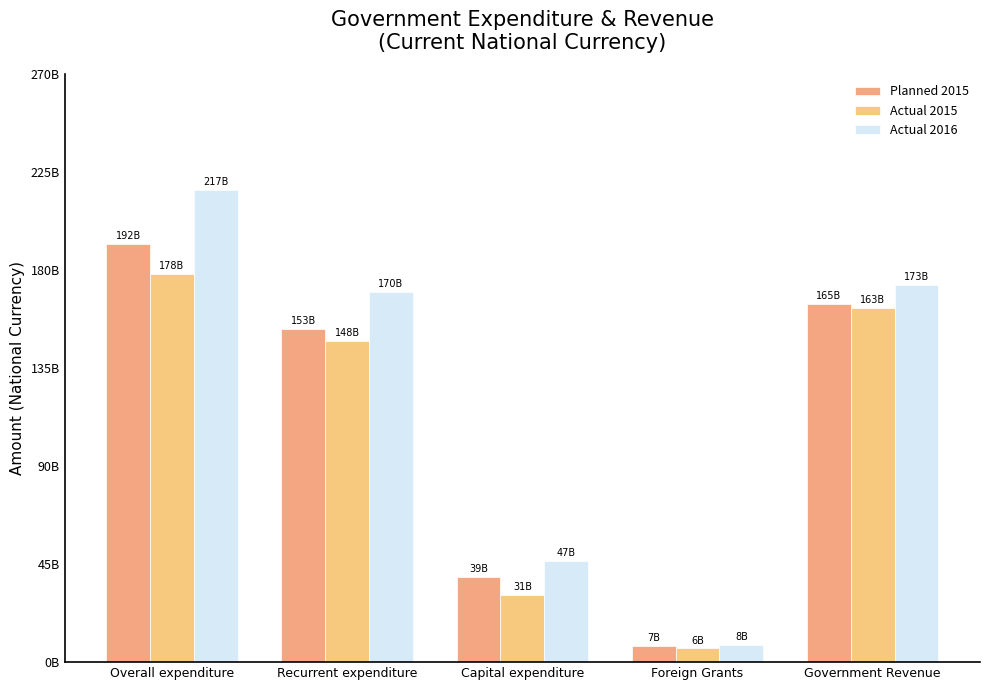

Which category has the highest value across all series?

Overall expenditure